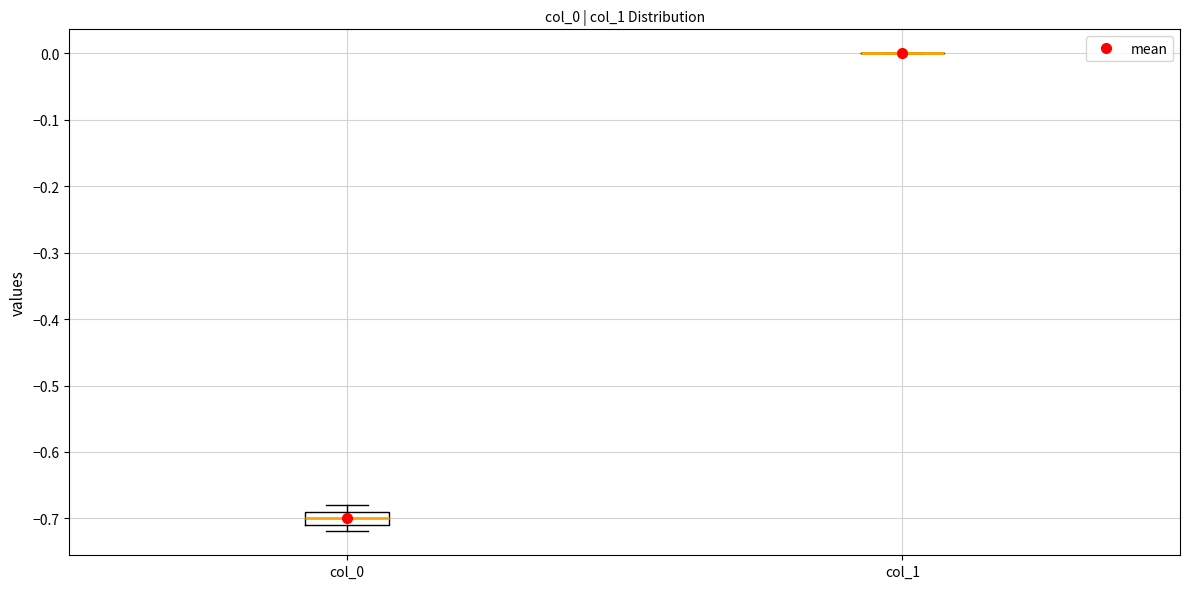

Comparing the boxes themselves (not the whiskers), which one is the tallest?

col_0